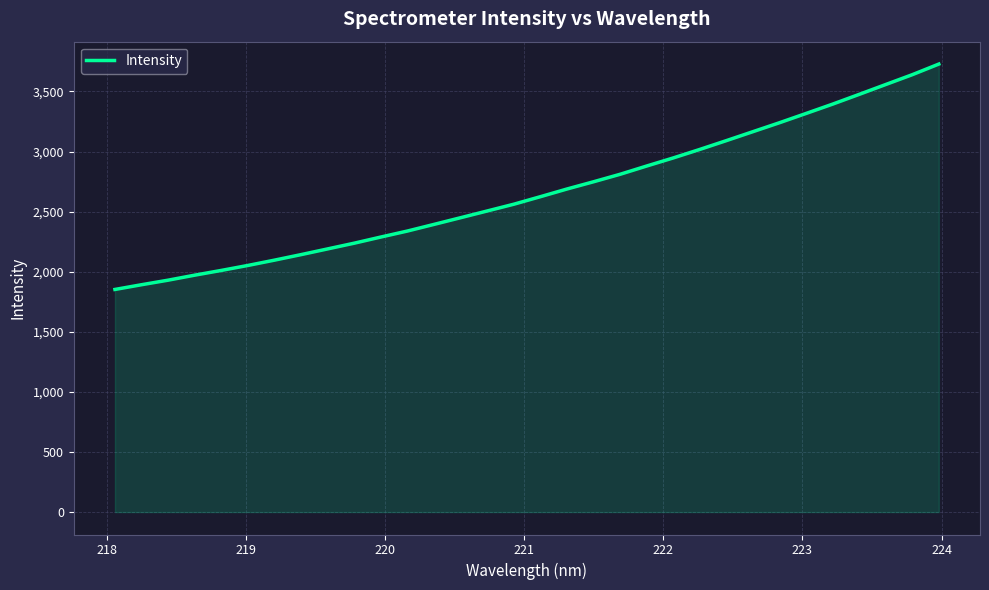

What is the difference between the maximum and minimum values?

1875.3